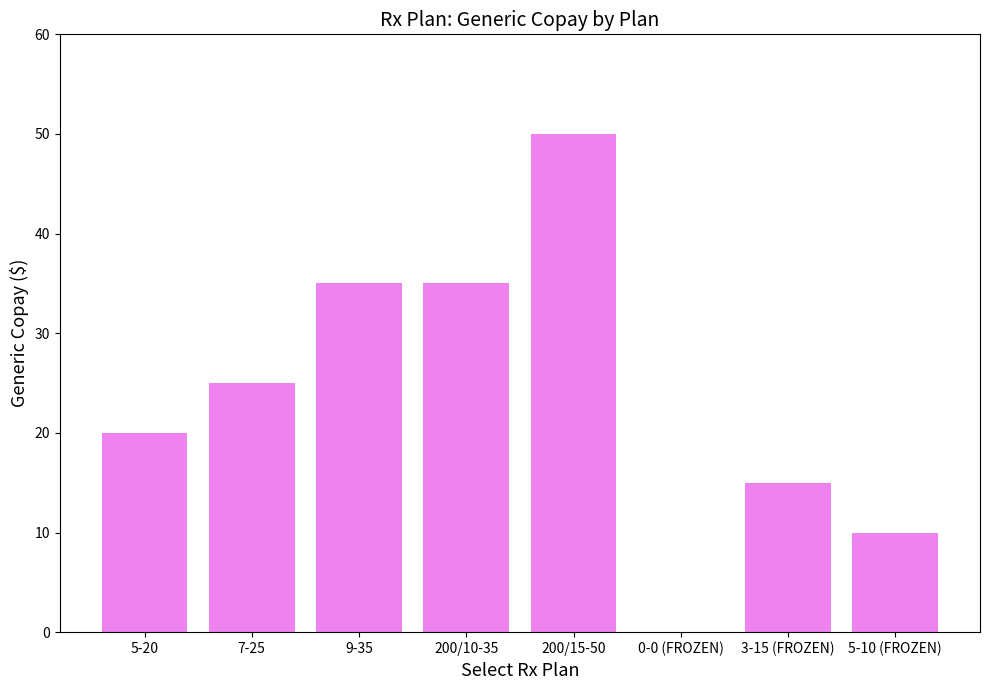

The value at 200/10-35 is 35. True or false?

True